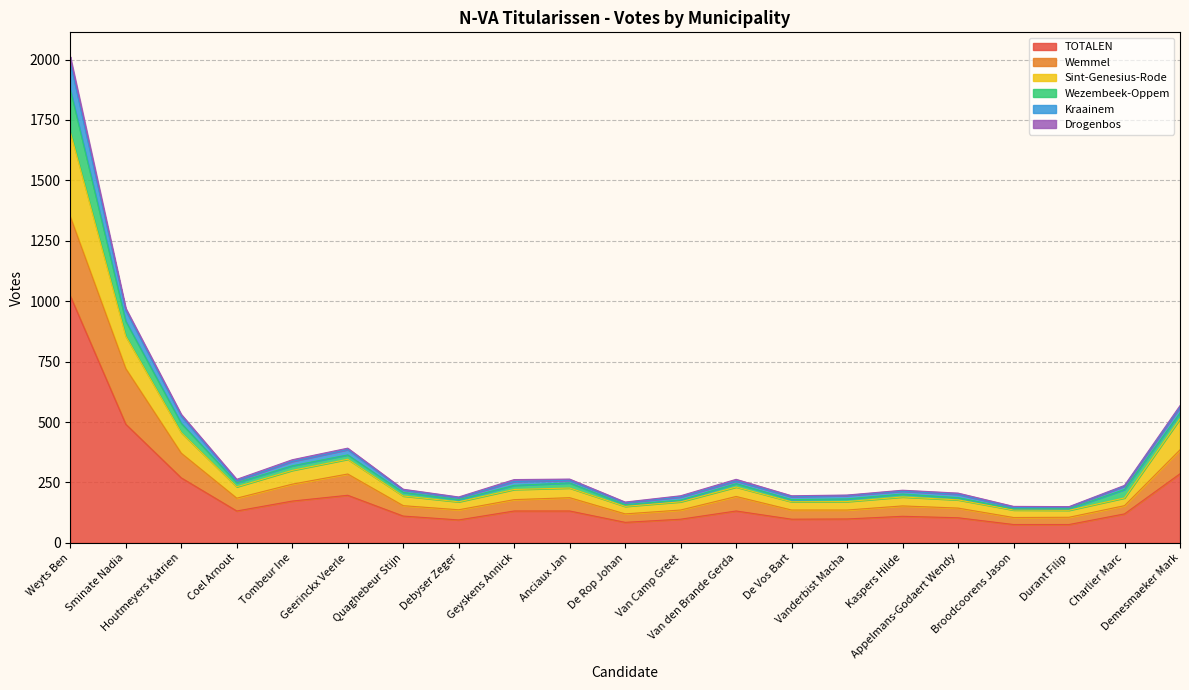

Is it true that Kraainem equals 307 at Debyser Zeger?

False